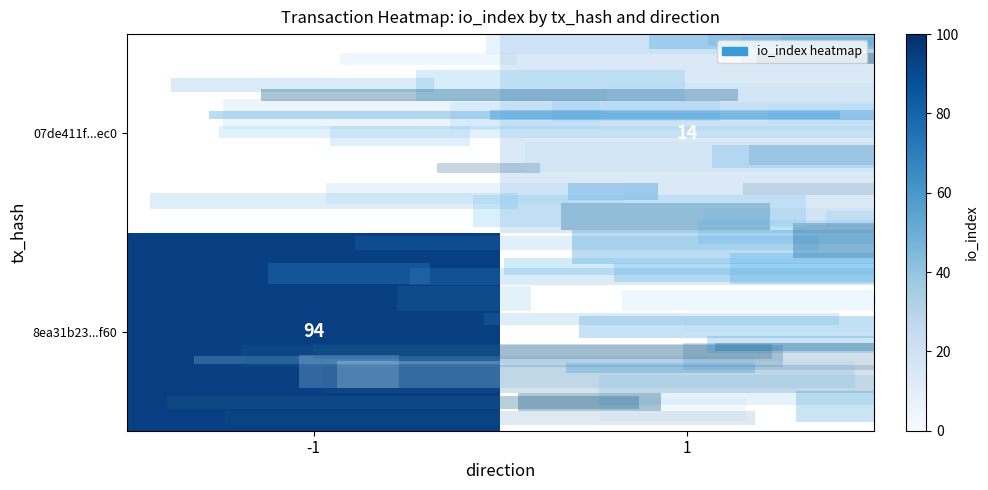

Which label corresponds to the smallest value in the chart?

1